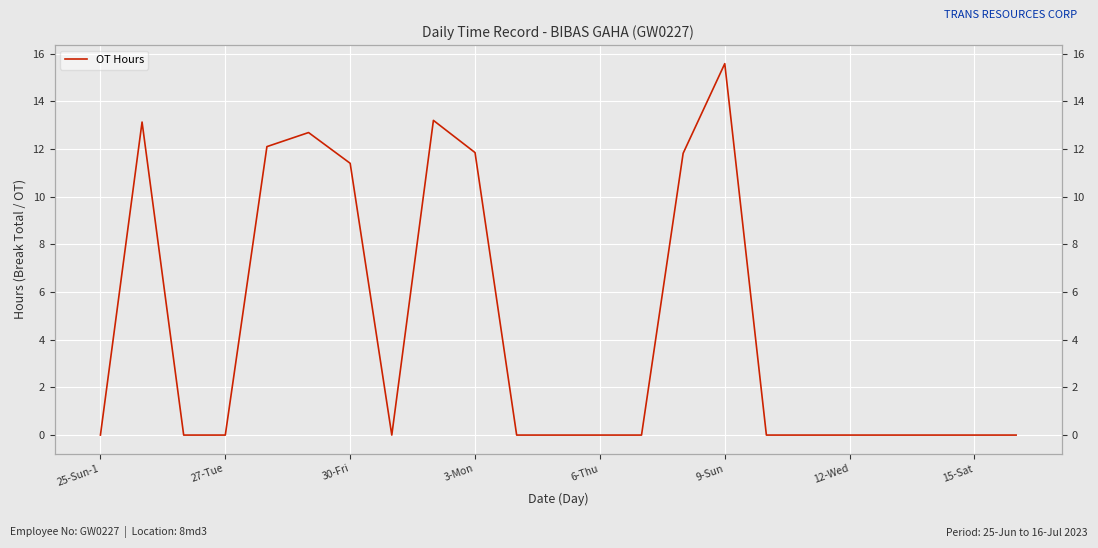

How many categories are shown in the chart?

23